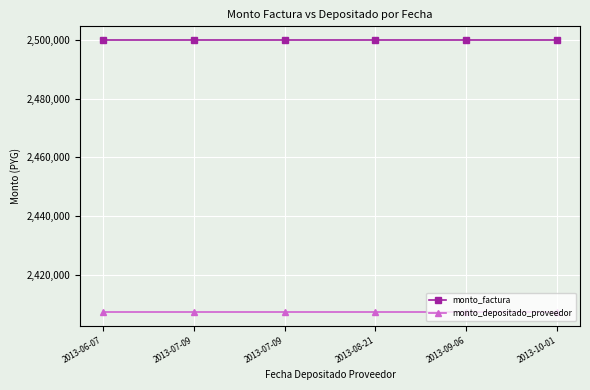

List the labels in order of monto_depositado_proveedor value, smallest first.

2013-06-07, 2013-07-09, 2013-07-09, 2013-08-21, 2013-09-06, 2013-10-01